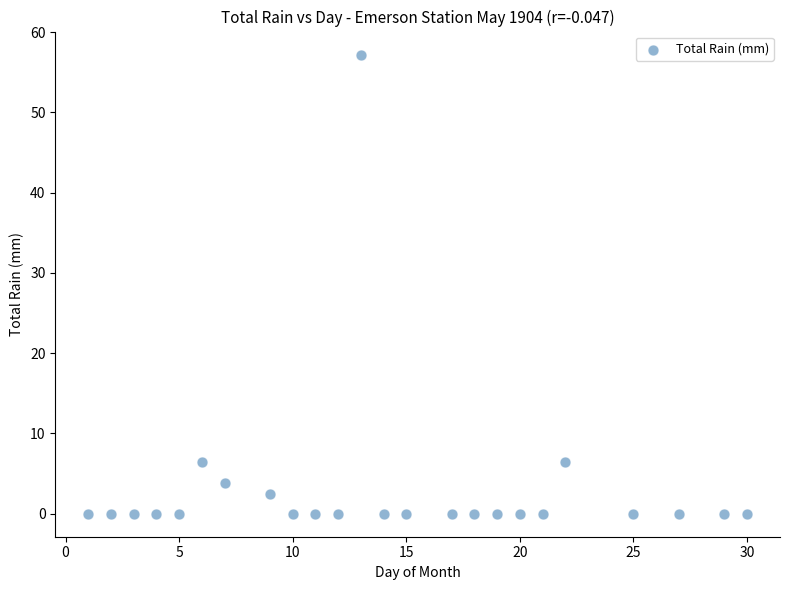

What is the range of Y values (max minus min)?

57.2